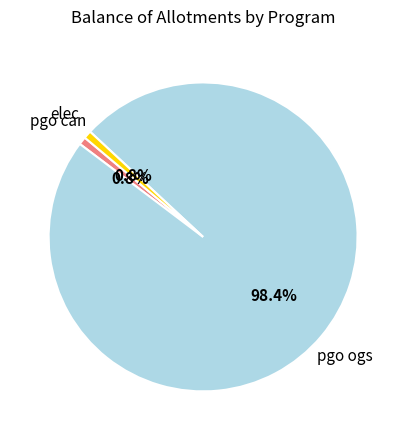

Is there a majority slice in this chart?

Yes